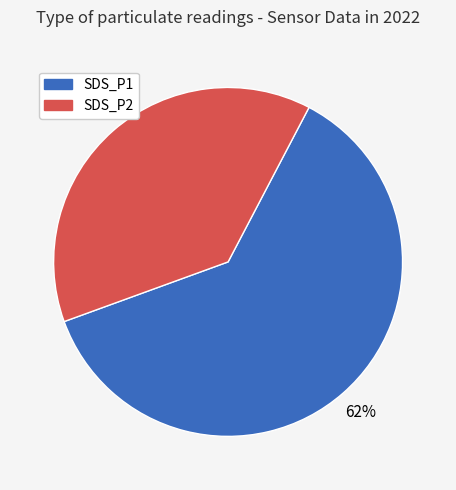

To the nearest percent, what is the average slice percentage?

50%